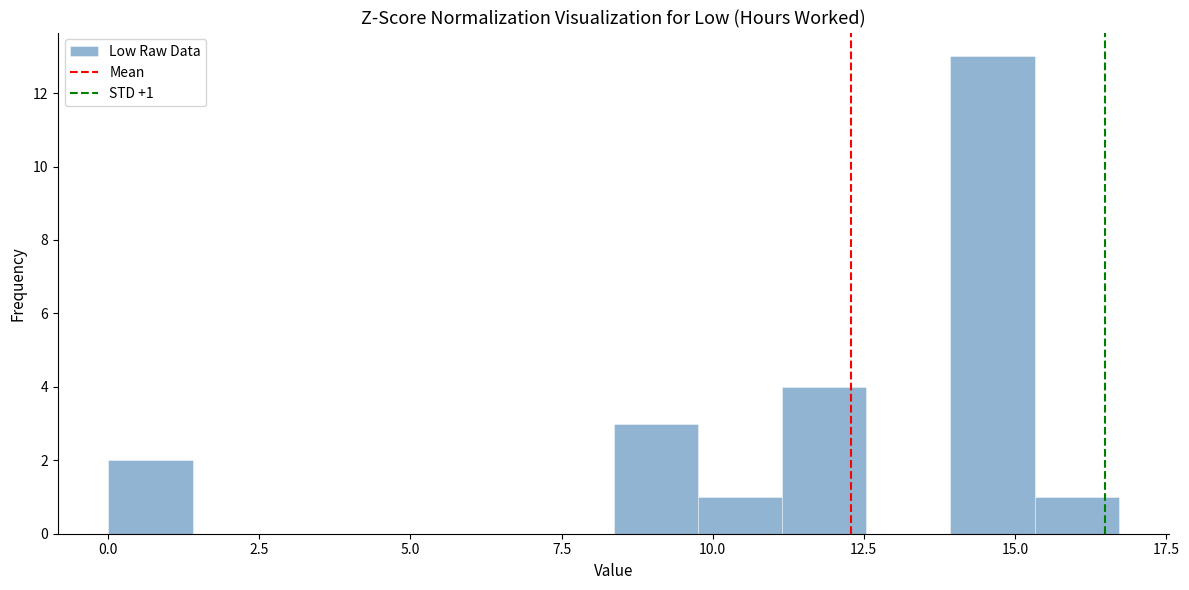

Around what value on the x-axis is the tallest bar? Give the approximate position of its centre, as read against the axis.

14.5